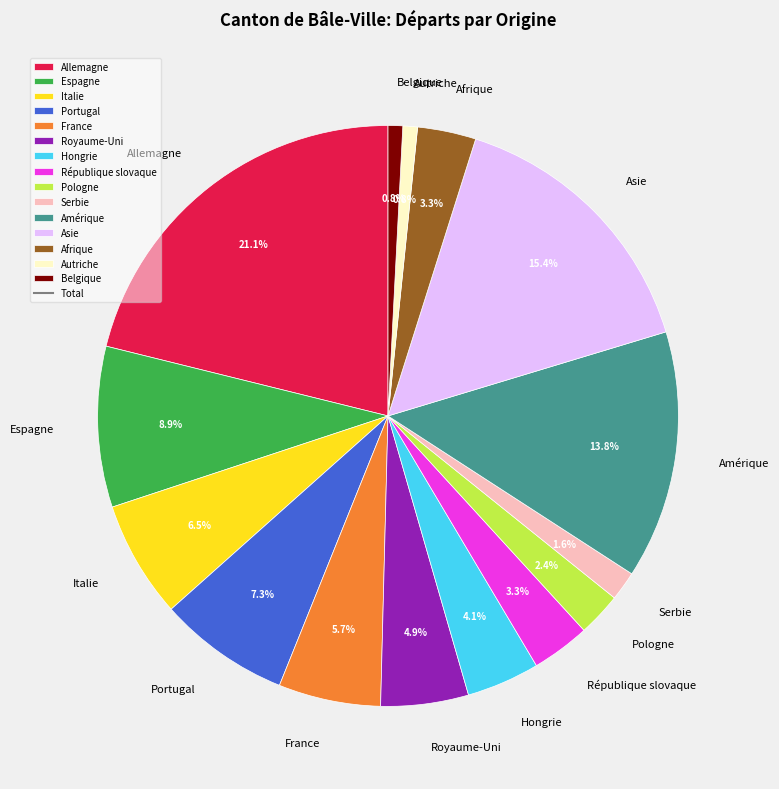

Is the sum of Espagne and Autriche greater than half?

No